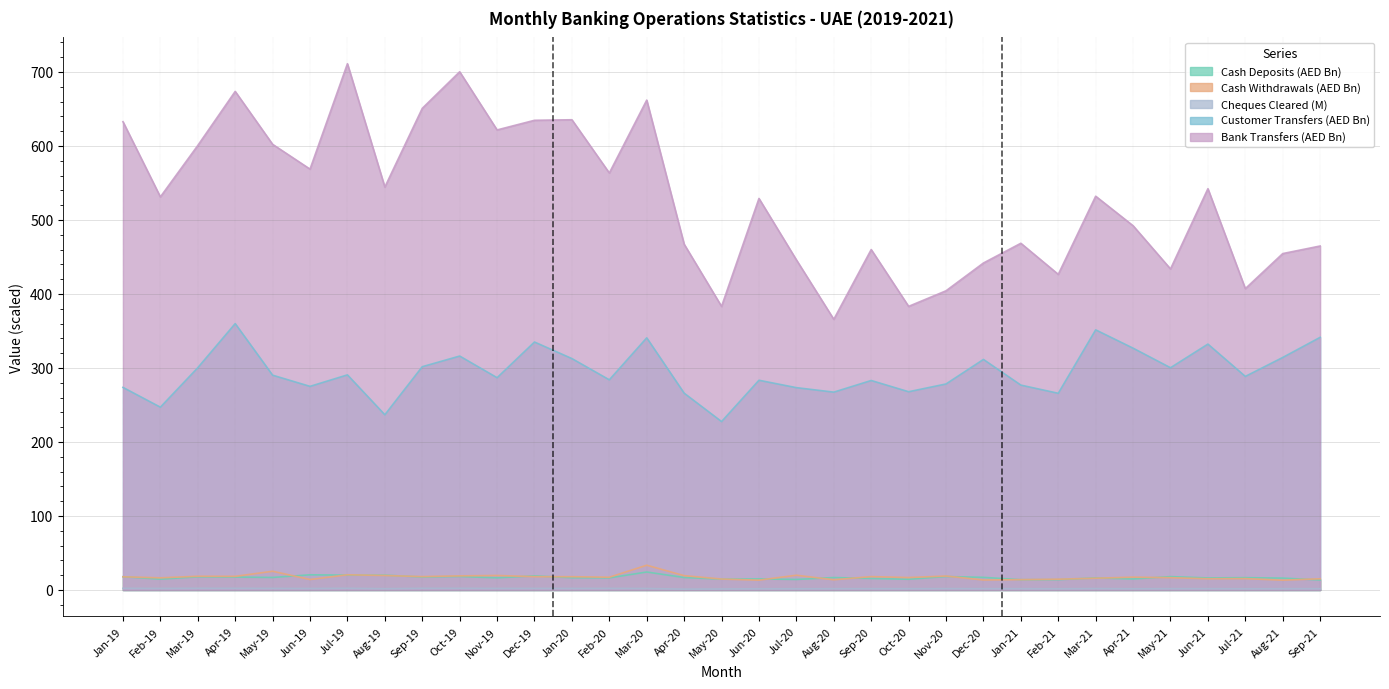

True or false: Cash Deposits (Total) and Bank Transfers intersect in this chart.

False